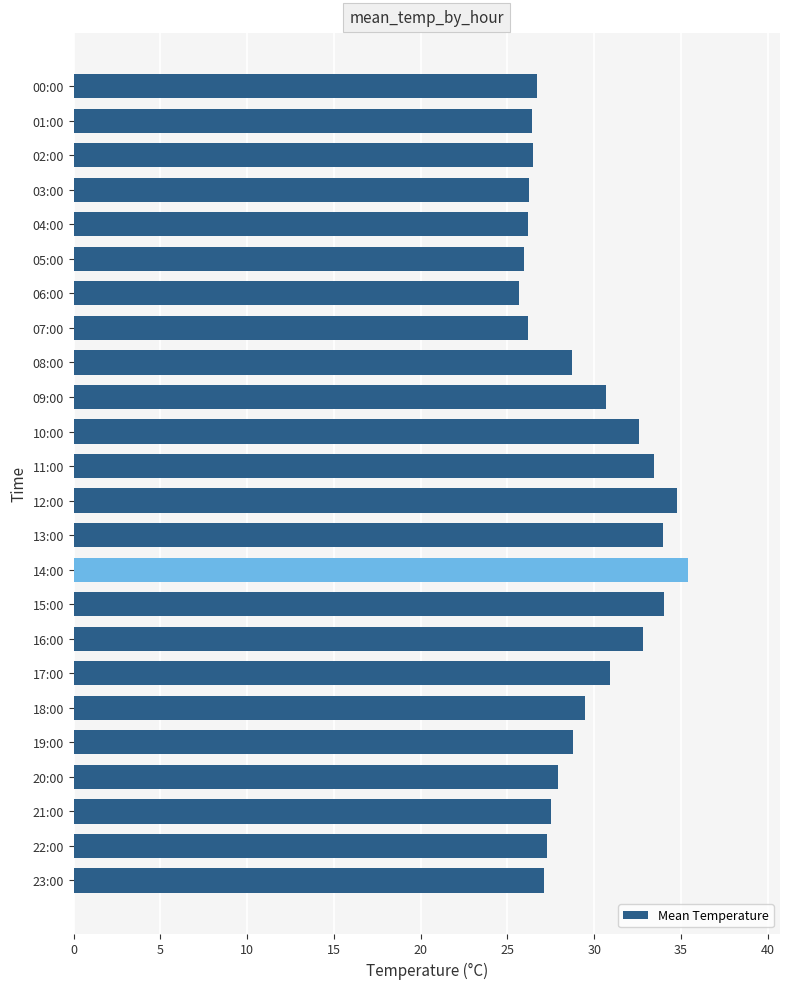

Which has a higher value, 13:00 or 06:00?

13:00